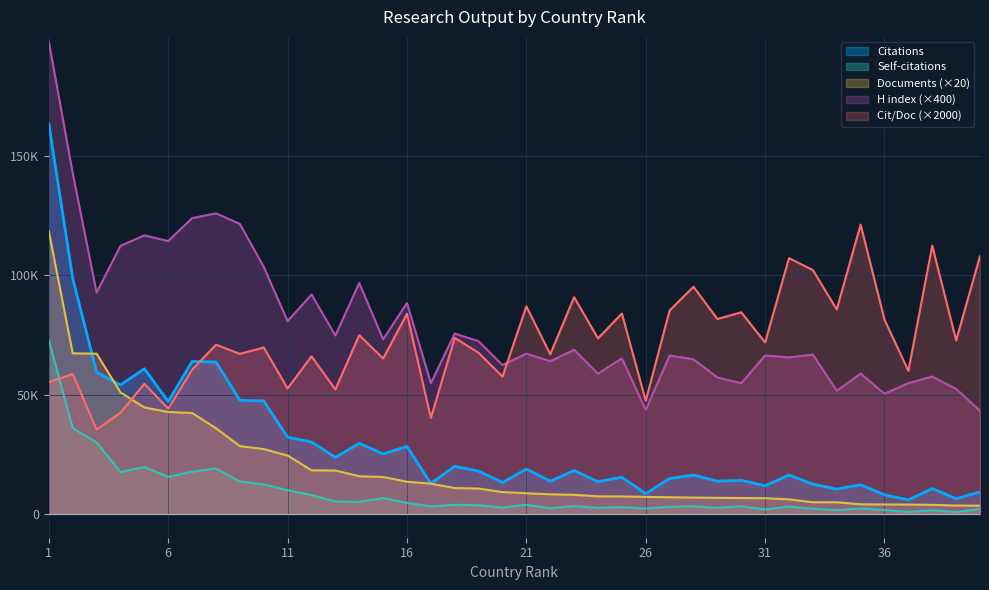

The value of Self-citations at 35 is 1481. True or false?

False